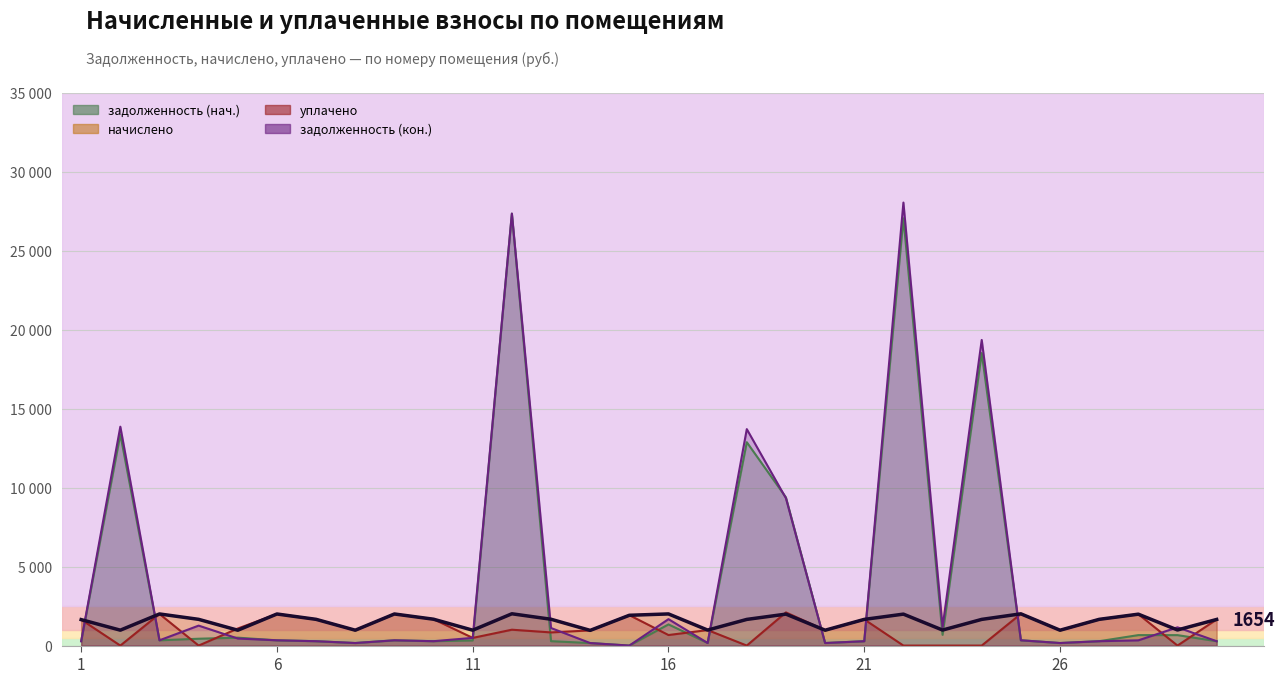

What is the value of the задолженность (нач.) point at the 20th from the left?

162.0